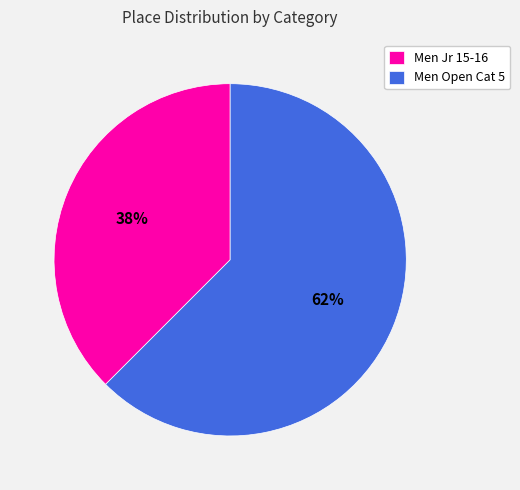

Rank the categories by value from lowest to highest.

Men Jr 15-16, Men Open Cat 5